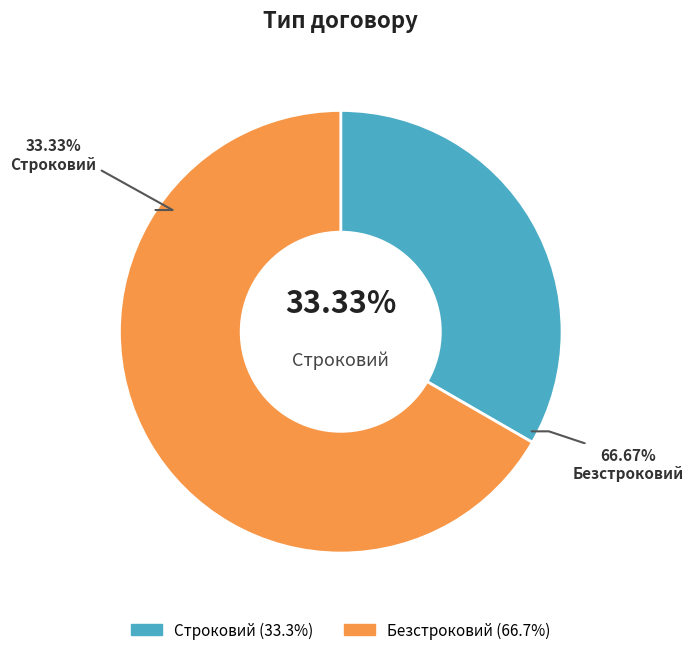

Which has a higher value, Безстроковий or Строковий?

Безстроковий